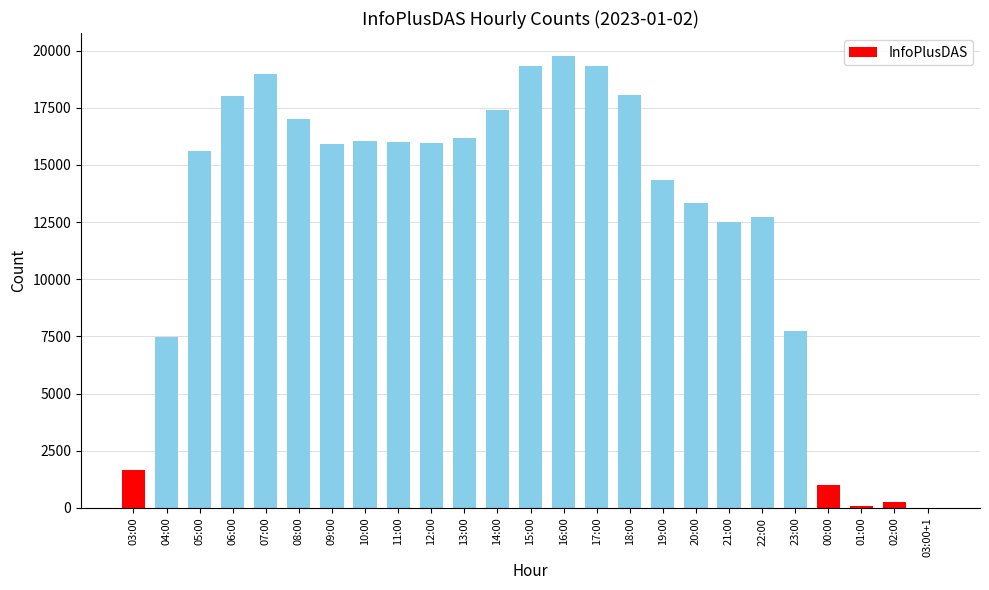

The chart shows a value of 22733 at 12:00. True or false?

False